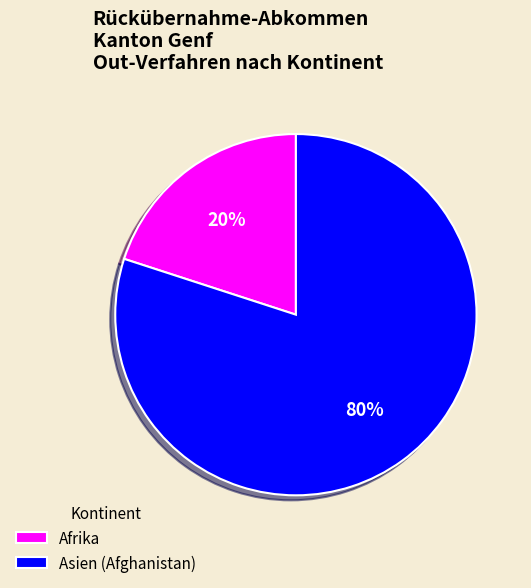

To the nearest percent, what is the average slice percentage?

50%